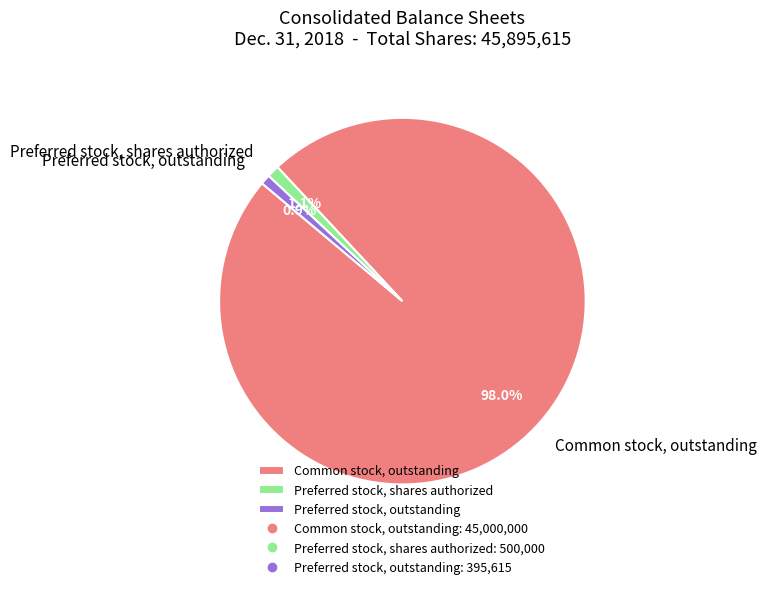

The Preferred stock, outstanding slice represents 11% of the pie. True or false?

False